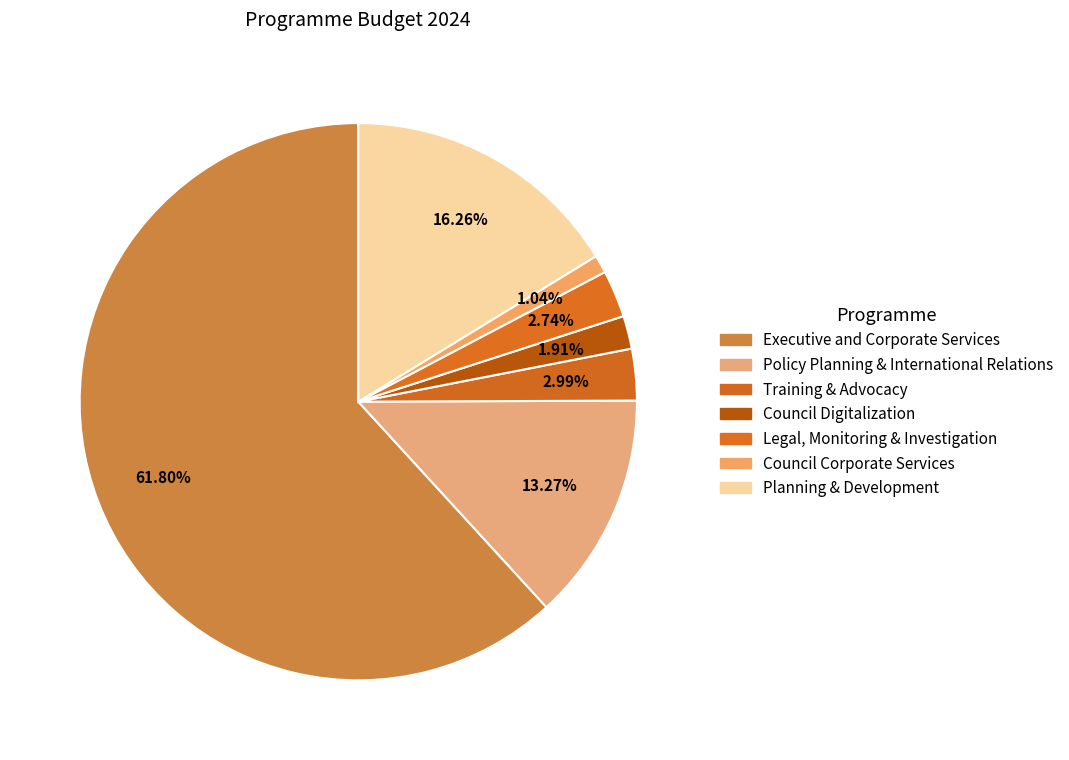

Which has a higher value, Policy Planning & International Relations or Planning & Development?

Planning & Development